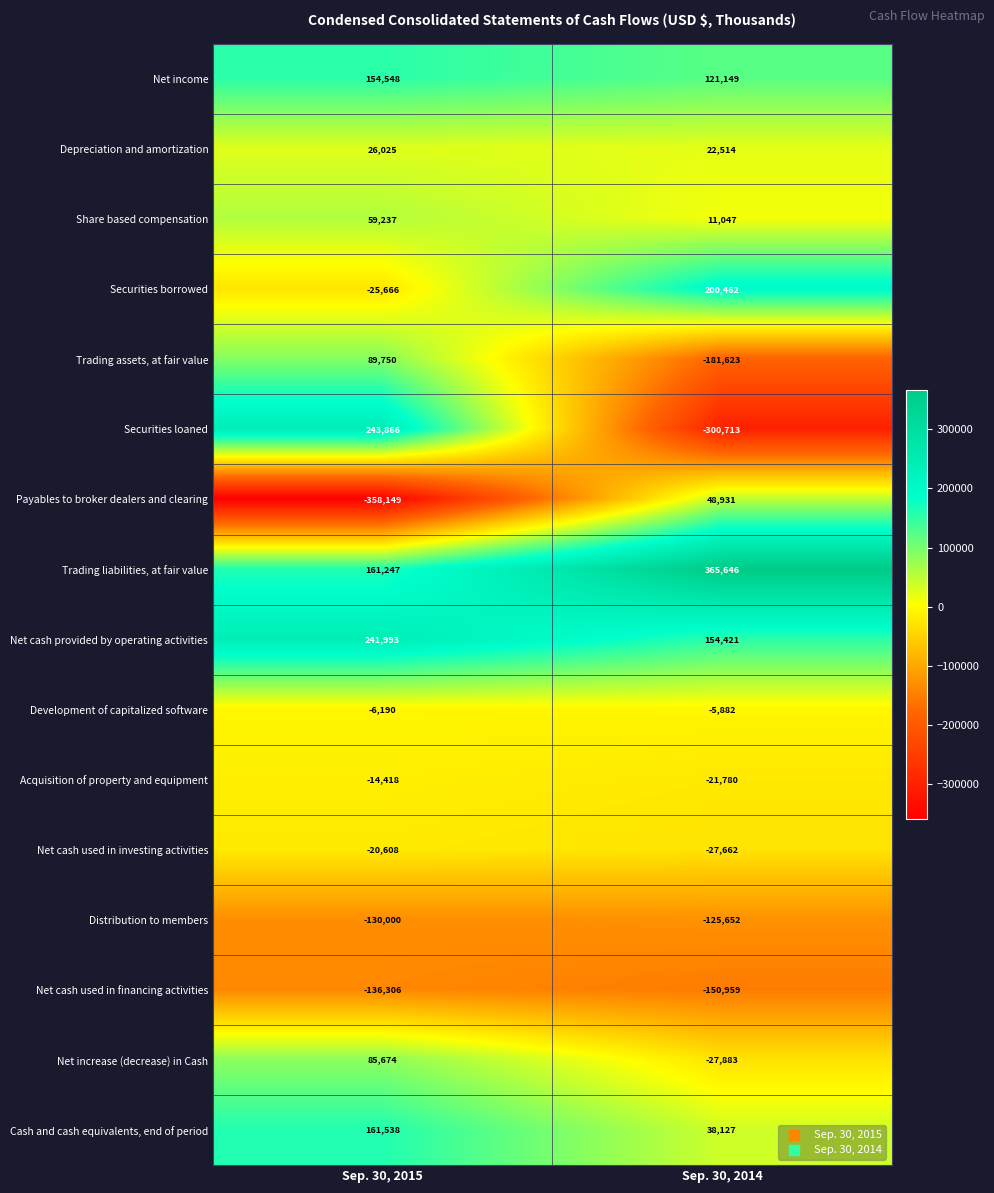

Rank the series by their maximum value, from highest to lowest.

Trading liabilities, at fair value, Securities loaned, Net cash provided by operating activities, Securities borrowed, Cash and cash equivalents, end of period, Net income, Trading assets, at fair value, Net increase (decrease) in Cash, Share based compensation, Payables to broker dealers and clearing, Depreciation and amortization, Development of capitalized software, Acquisition of property and equipment, Net cash used in investing activities, Distribution to members, Net cash used in financing activities